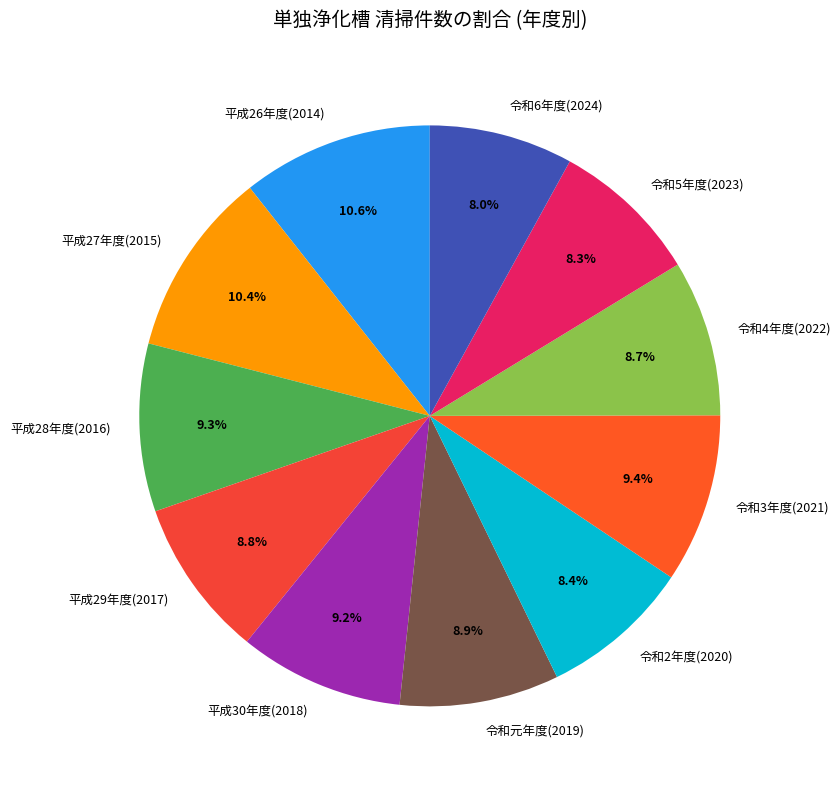

What is the ratio of the value at 令和元年度(2019) to the value at 平成26年度(2014)?

0.8